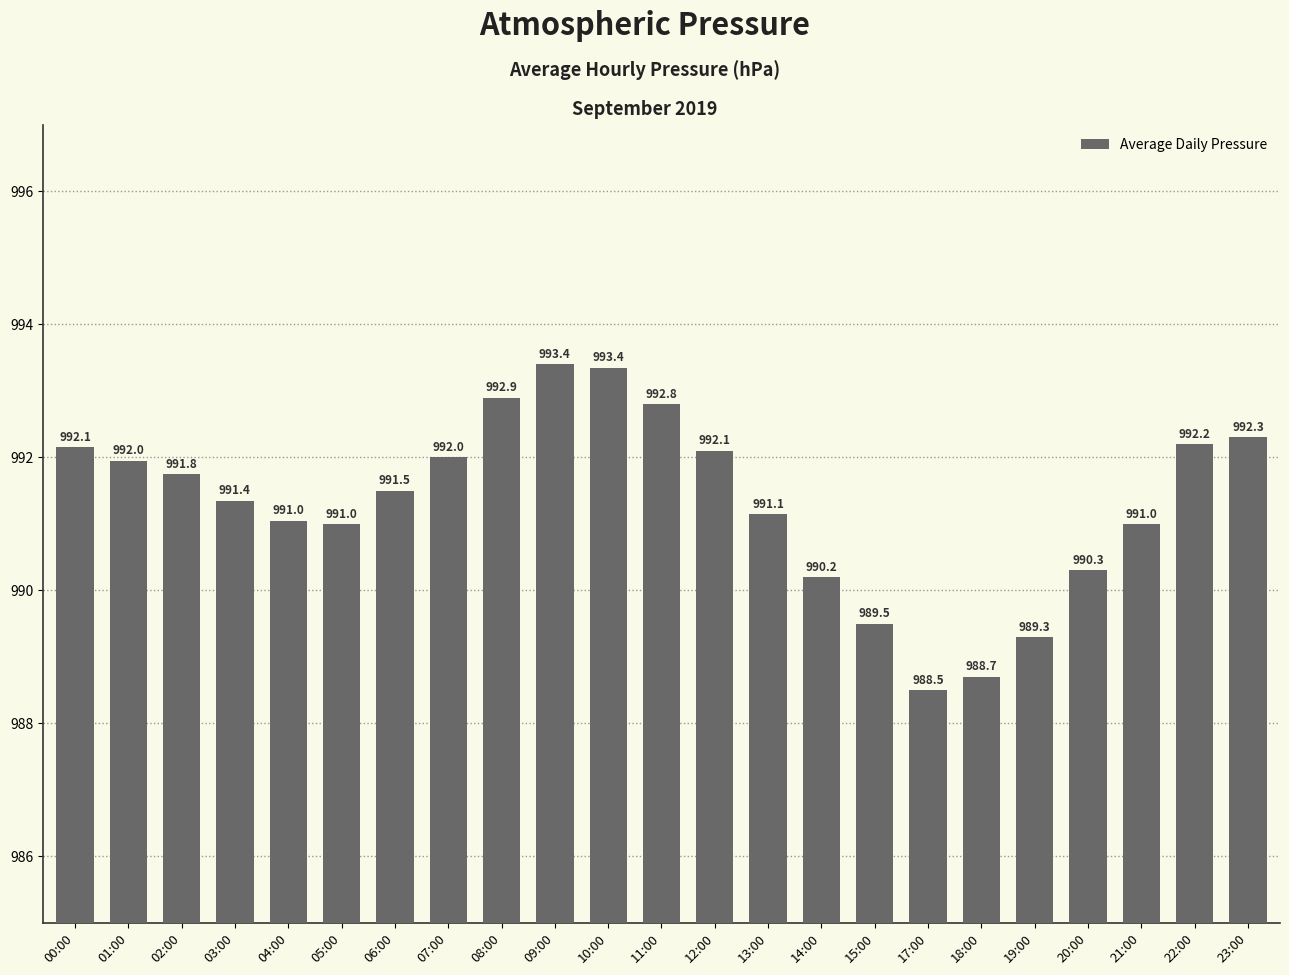

What is the value of the 15th bar from the left?

990.2